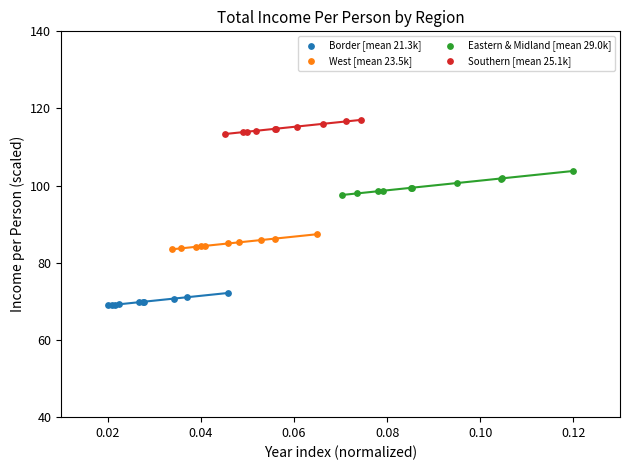

Which series reaches the minimum Y coordinate?

Border [mean 21.3k]